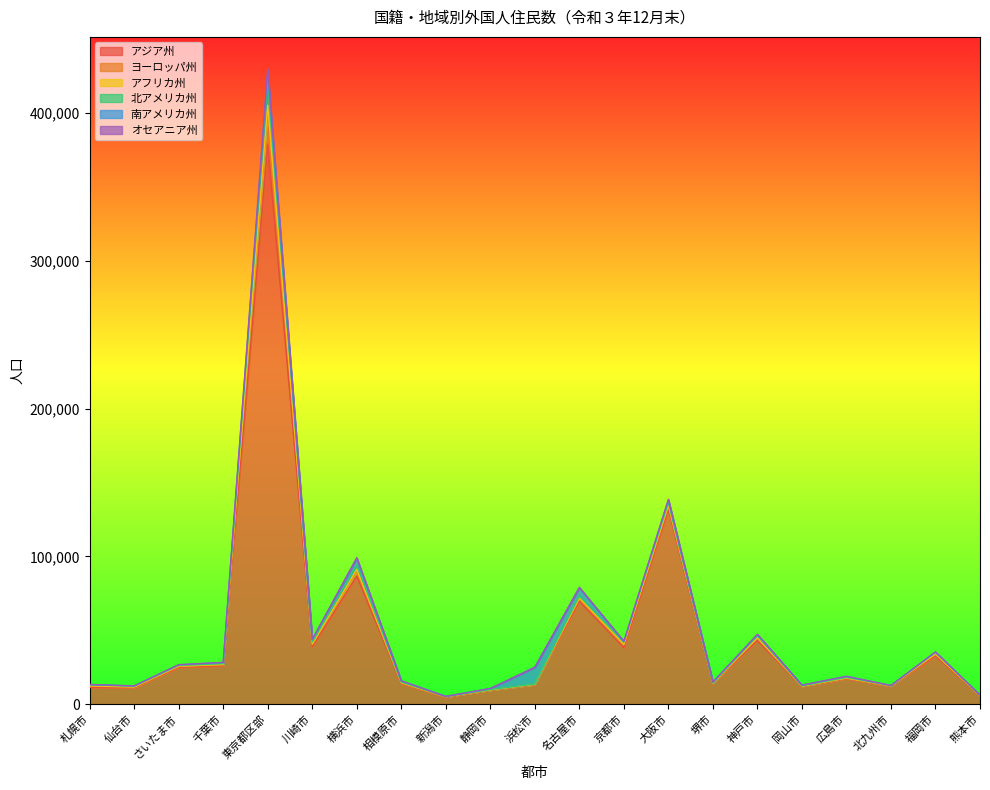

How many data points in アジア州 are less than 17104?

10